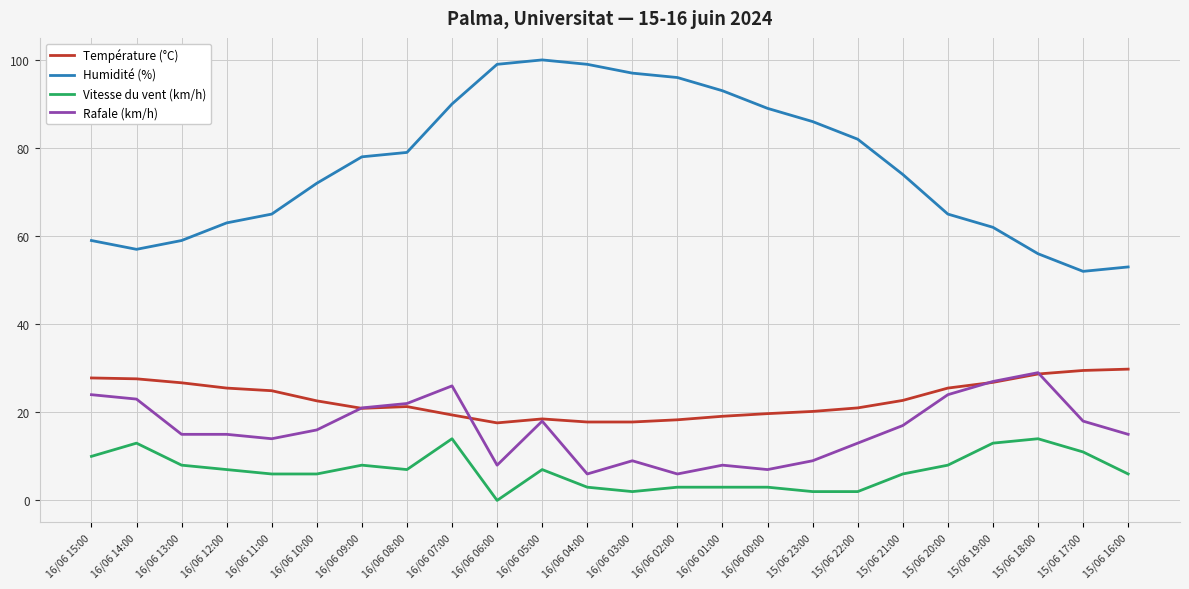

Rank the series at 16/06 01:00 from highest to lowest value.

Humidité (%), Température (°C), Rafale (km/h), Vitesse du vent (km/h)